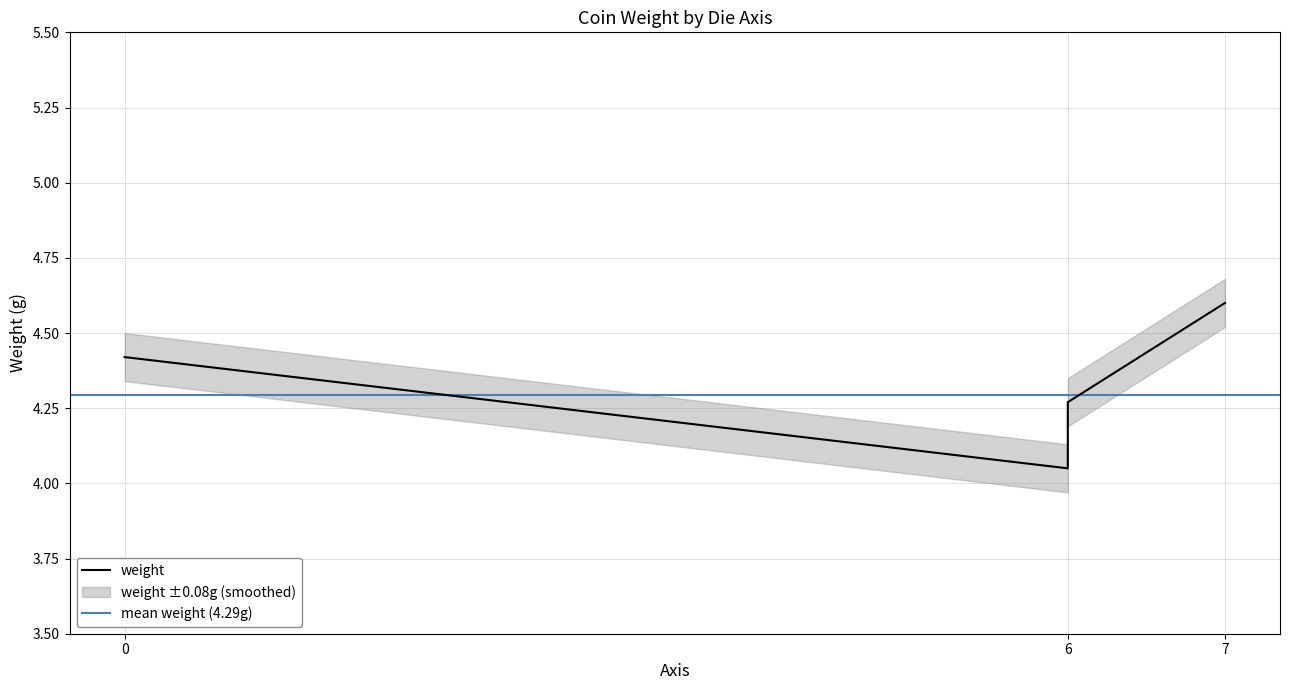

Between 7 and 6, which is larger?

7